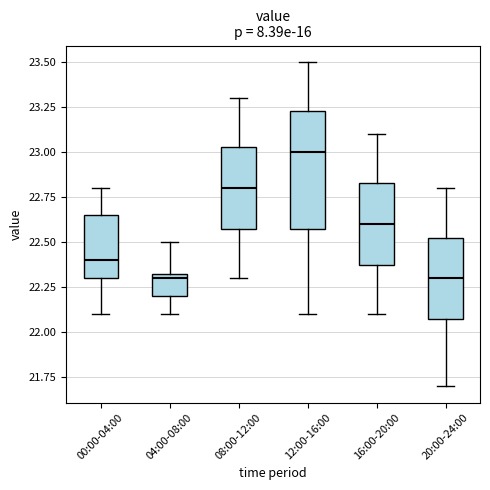

Reading left to right, transcribe this box plot: for each box, give where its median line is, the range the box spans, and where its two whiskers end, as read against the y-axis. The values are not printed on the chart, so give them approximately, as read against the axis.

00:00-04:00: median 22.40, box 22.30 to 22.65, whiskers 22.10 to 22.80
04:00-08:00: median 22.30, box 22.20 to 22.35, whiskers 22.10 to 22.50
08:00-12:00: median 22.80, box 22.60 to 23.05, whiskers 22.30 to 23.30
12:00-16:00: median 23.00, box 22.60 to 23.25, whiskers 22.10 to 23.50
16:00-20:00: median 22.60, box 22.40 to 22.85, whiskers 22.10 to 23.10
20:00-24:00: median 22.30, box 22.10 to 22.55, whiskers 21.70 to 22.80